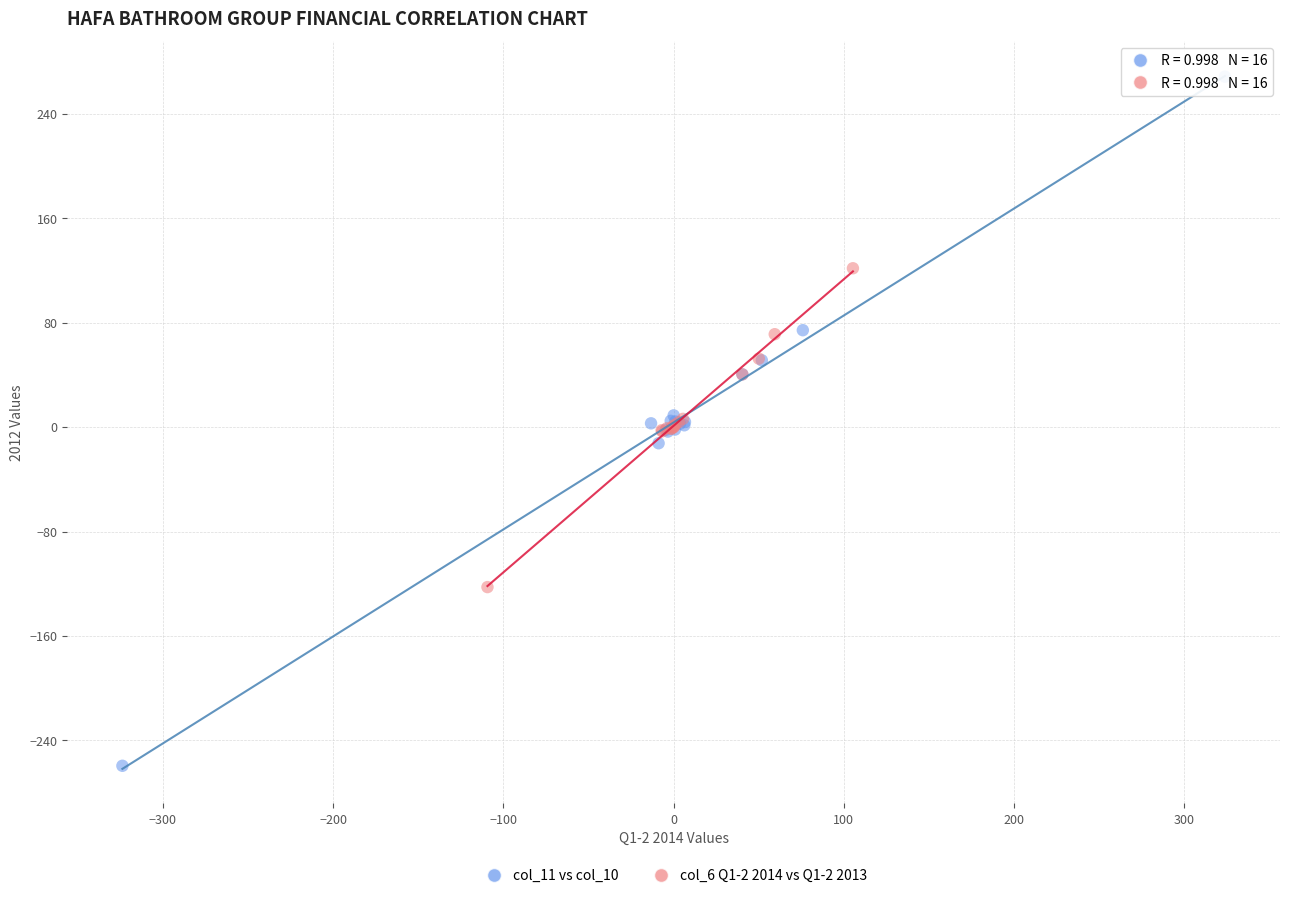

Which series reaches the maximum Y coordinate?

col_11 vs col_10